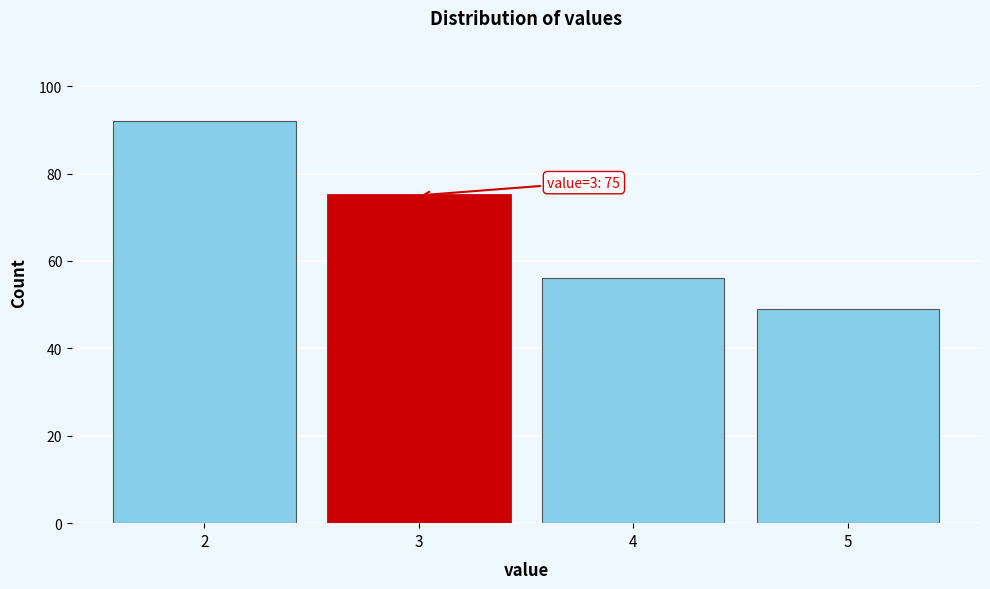

Reading right to left, list all the values displayed in this chart.

5=49	4=56	3=75	2=92